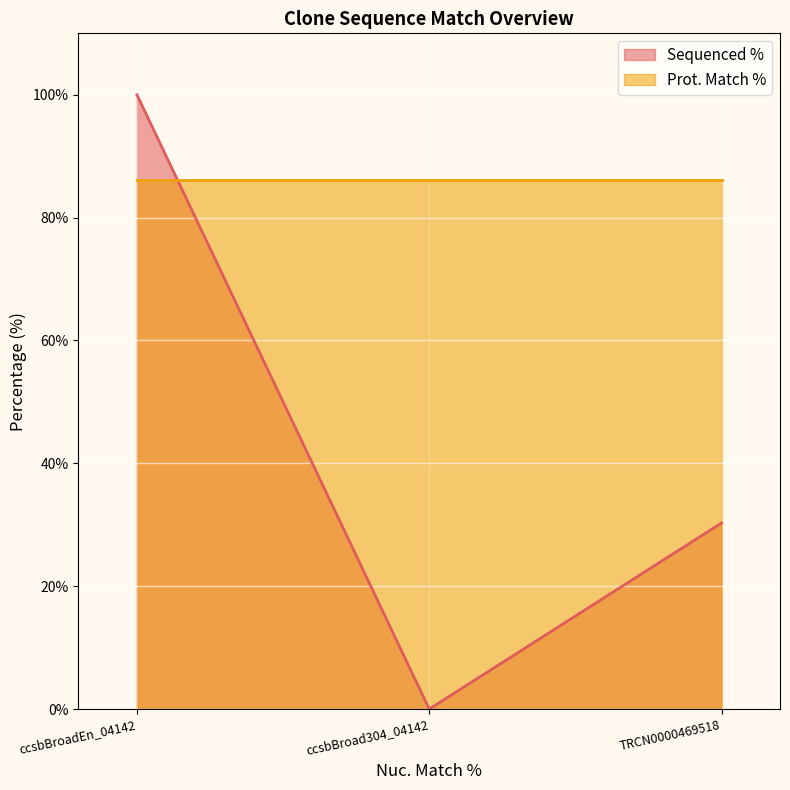

What position from the right is ccsbBroad304_04142?

2